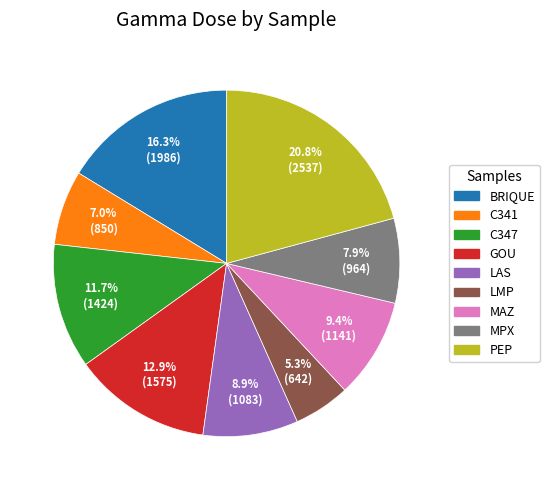

What percentage is the C341 slice, to the nearest percent?

7%